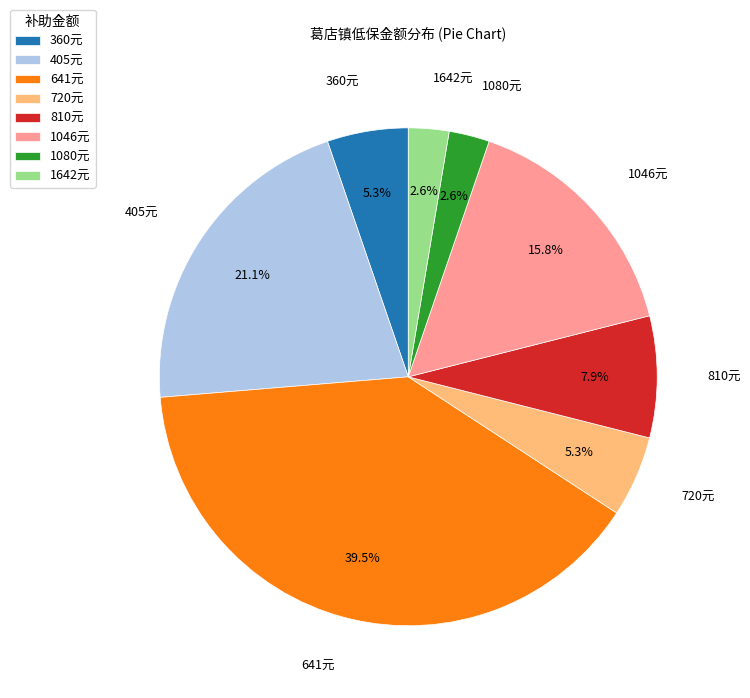

How many segments does this pie chart have?

8